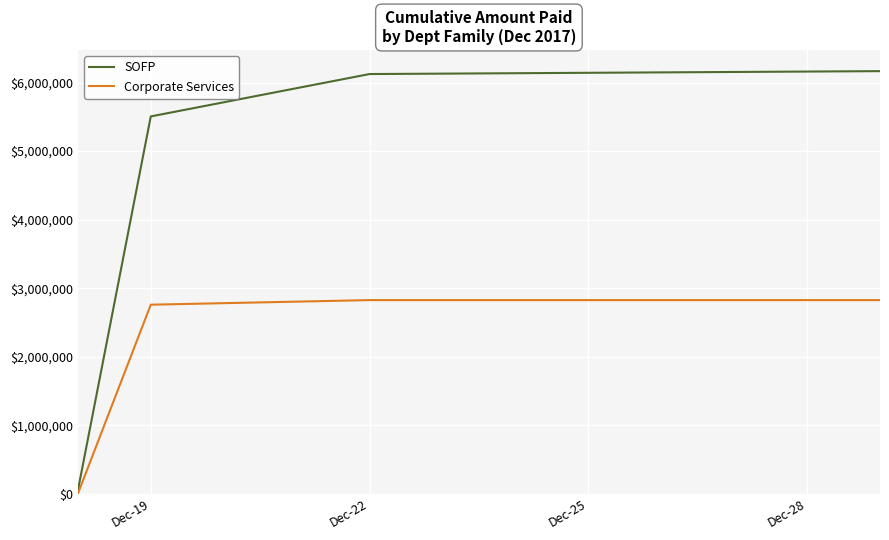

True or false: Corporate Services has more than 2 interior local peaks.

False